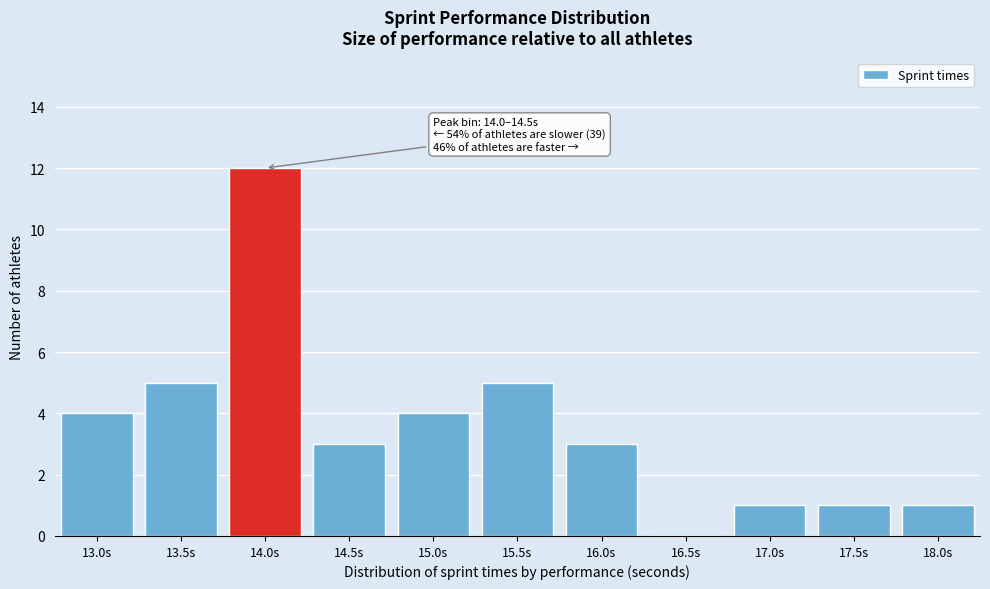

Reading left to right, list all the values displayed in this chart.

13.0s=4	13.5s=5	14.0s=12	14.5s=3	15.0s=4	15.5s=5	16.0s=3	16.5s=0	17.0s=1	17.5s=1	18.0s=1